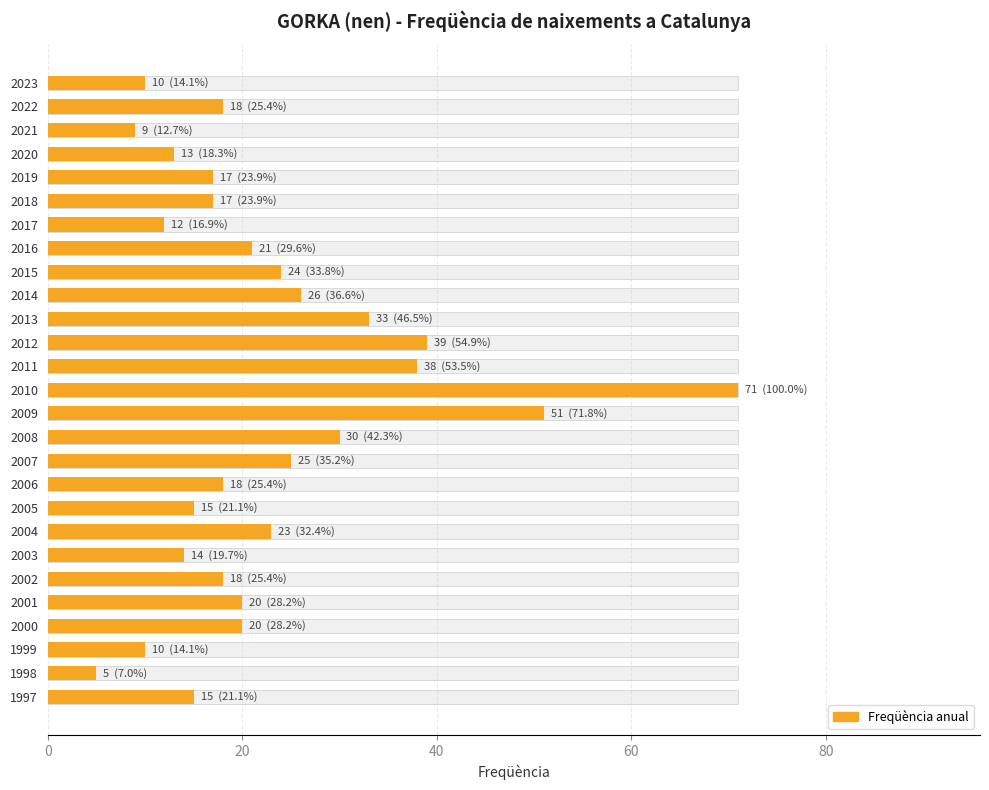

What is the greatest value displayed?

71